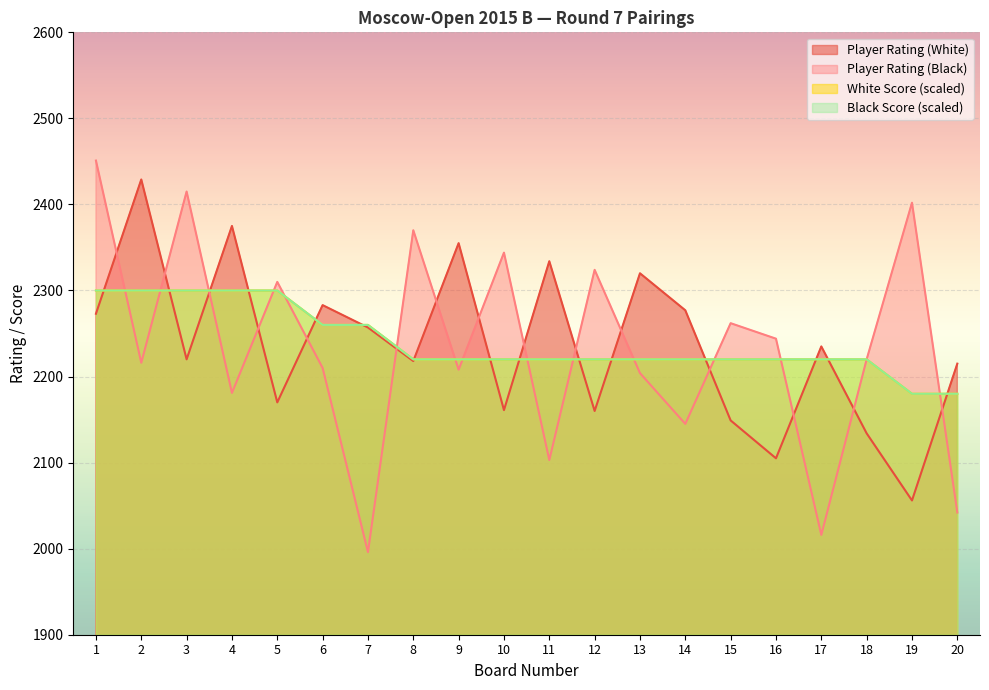

Between 12 and 19, which series saw the biggest shift?

Player Rating (White)